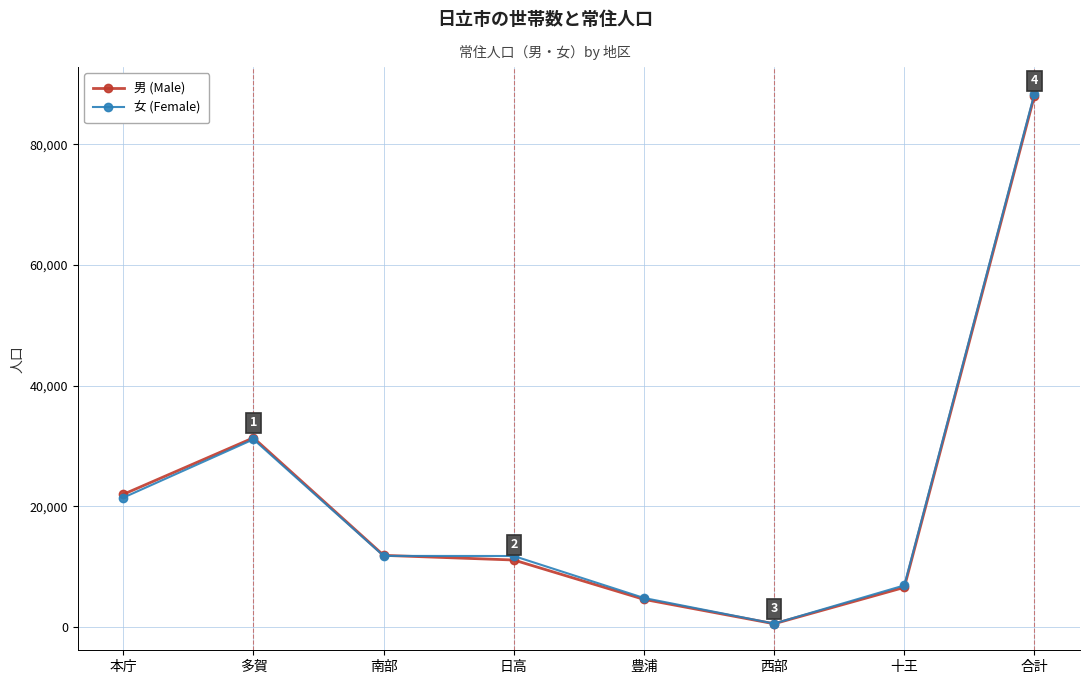

True or false: 女 (Female) has more than 0 points higher than both neighbors.

True